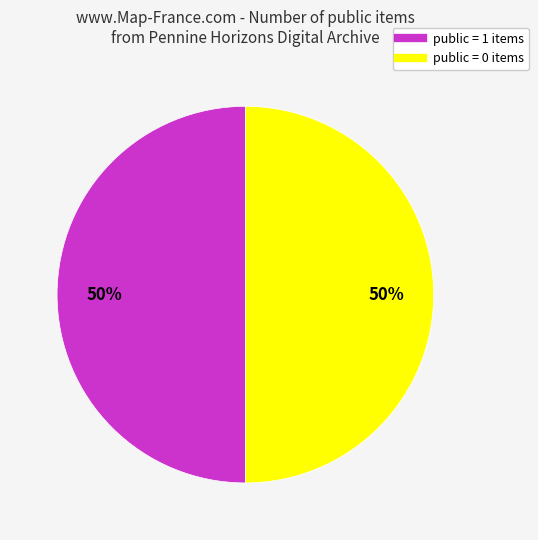

To the nearest percent, what is the average slice percentage?

50%